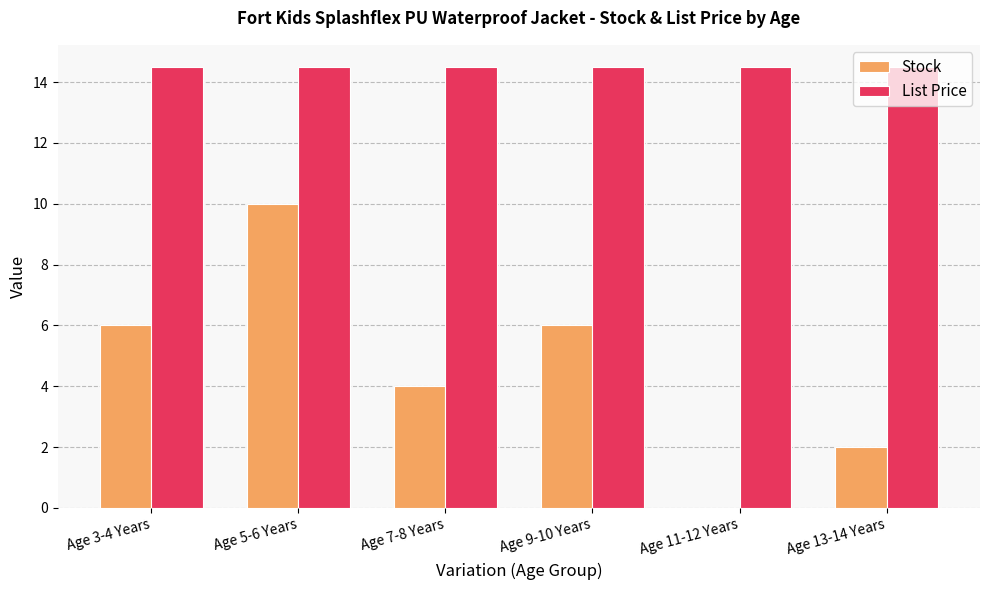

Between Age 9-10 Years and Age 13-14 Years, which series saw the biggest shift?

Stock